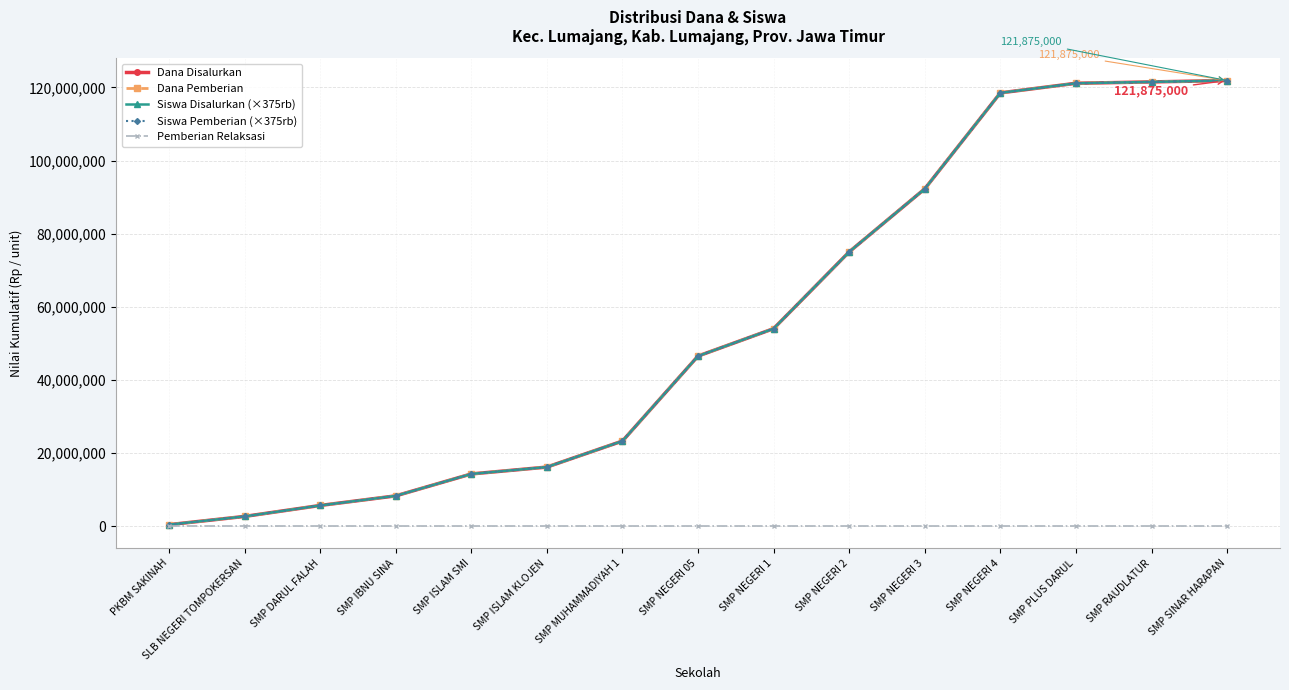

True or false: Dana Pemberian and Pemberian Relaksasi intersect in this chart.

False